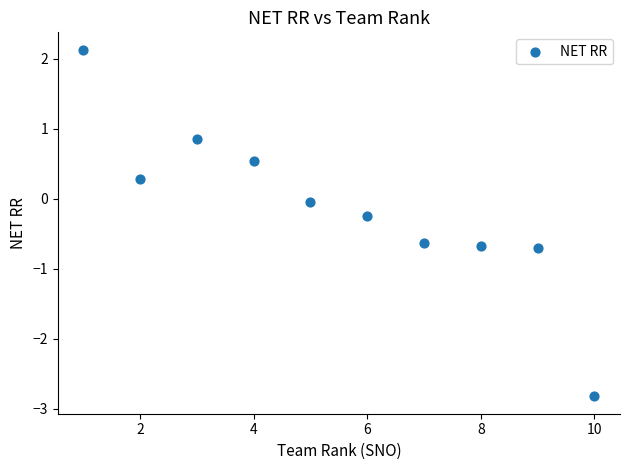

What is the range of X values (max minus min)?

9.0